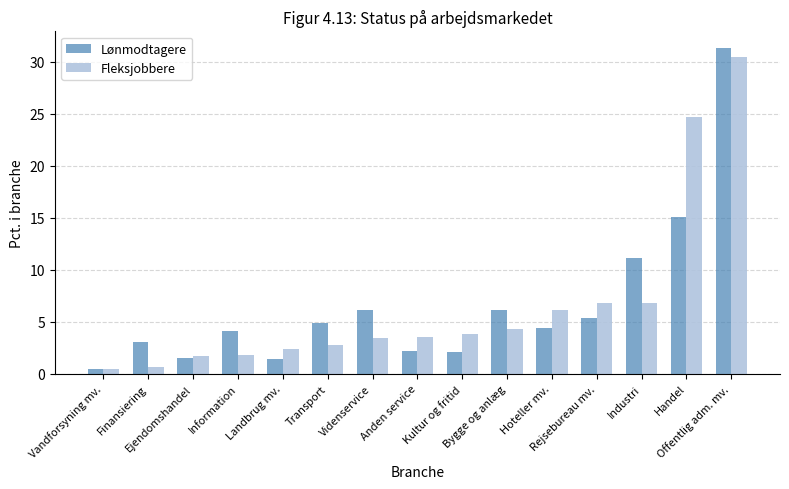

What is the average value of the Lønmodtagere series?

6.6